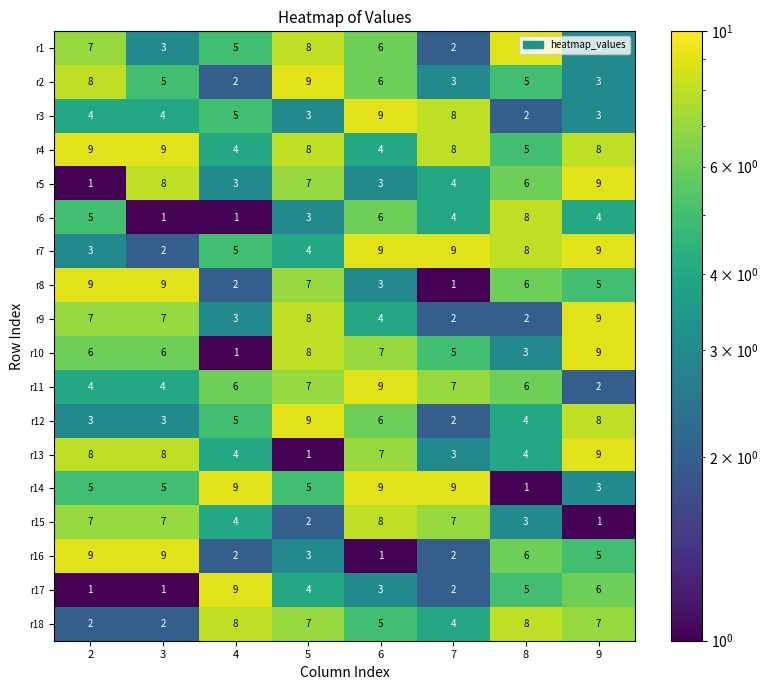

True or false: r10 has a value of 5 at 7.

True